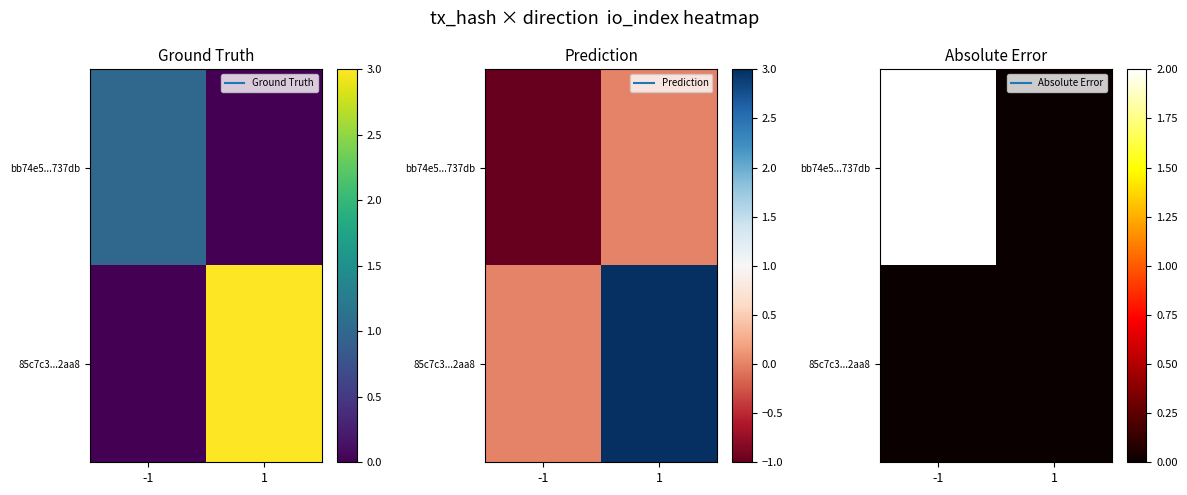

At which category does the chart reach its peak across all series?

-1